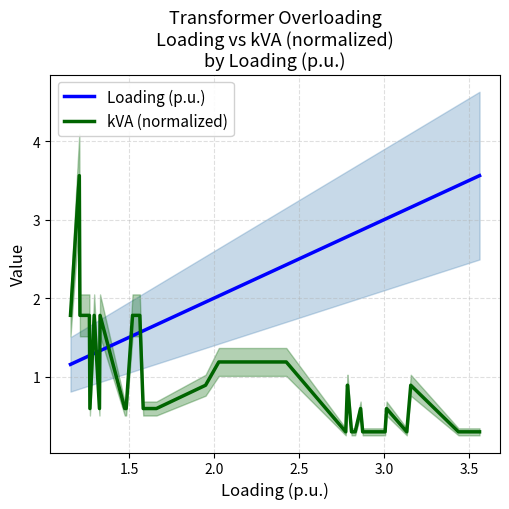

Which series has the largest total across all categories?

Loading (p.u.)